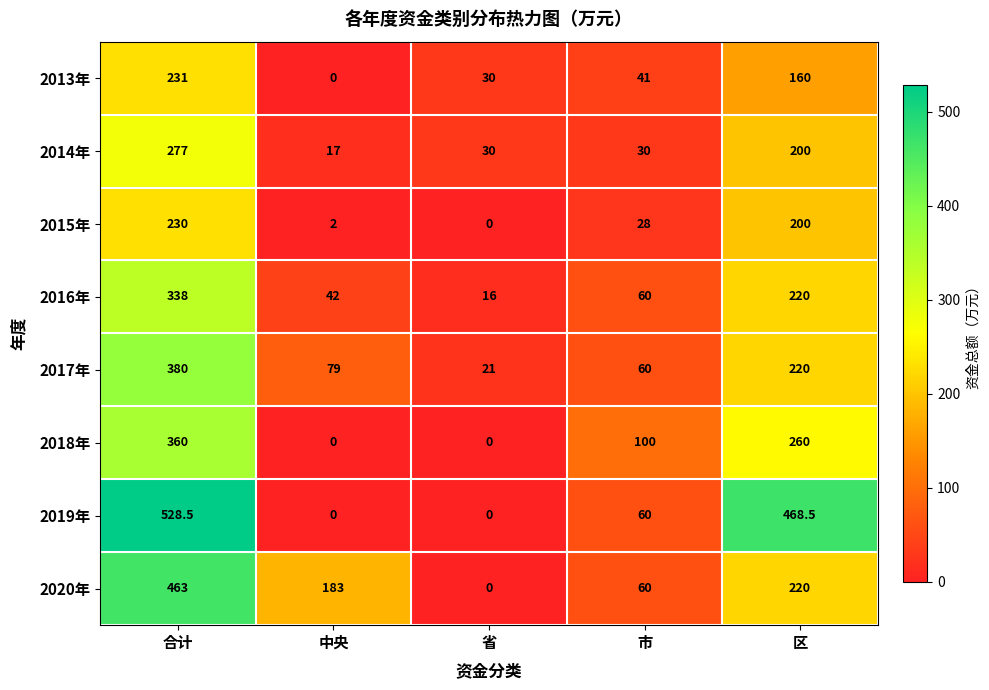

Read the 2018年 value at 市.

100.0